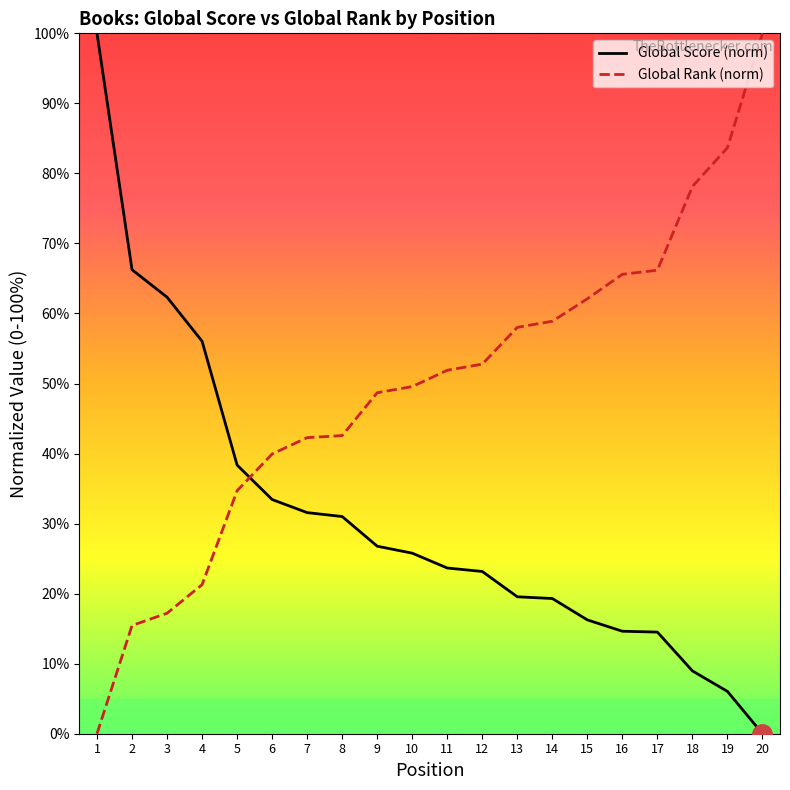

Reading left to right, transcribe all the data shown in this chart.

Global Score (norm): 1=100.0	2=66.3	3=62.3	4=56.0	5=38.4	6=33.4	7=31.6	8=31.0	9=26.8	10=25.8	11=23.7	12=23.2	13=19.6	14=19.3	15=16.3	16=14.6	17=14.5	18=9.0	19=6.0	20=0.0
Global Rank (norm): 1=0.0	2=15.5	3=17.2	4=21.3	5=34.7	6=39.9	7=42.3	8=42.6	9=48.7	10=49.6	11=51.9	12=52.8	13=58.0	14=58.9	15=62.1	16=65.6	17=66.2	18=78.1	19=83.7	20=100.0